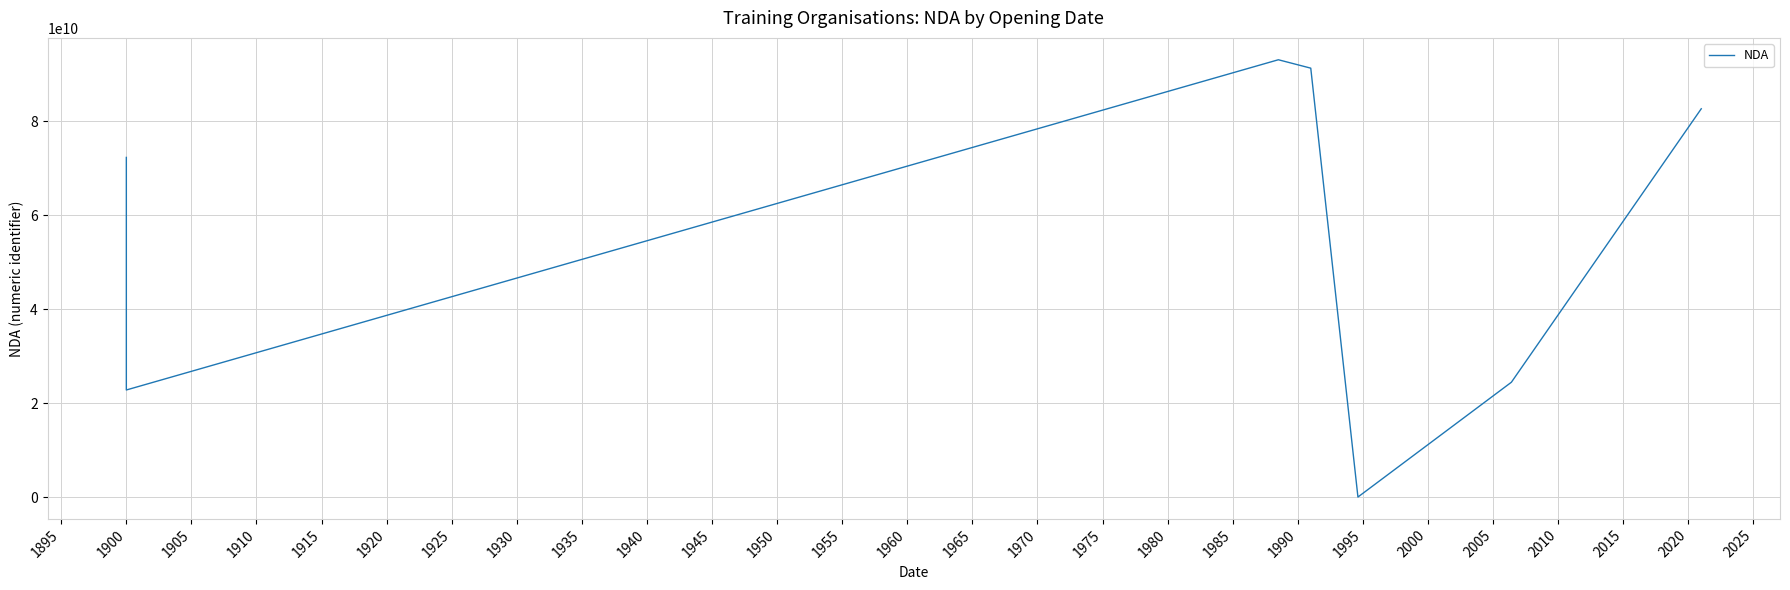

How many interior local peaks (higher than both neighbors) does the data have?

1